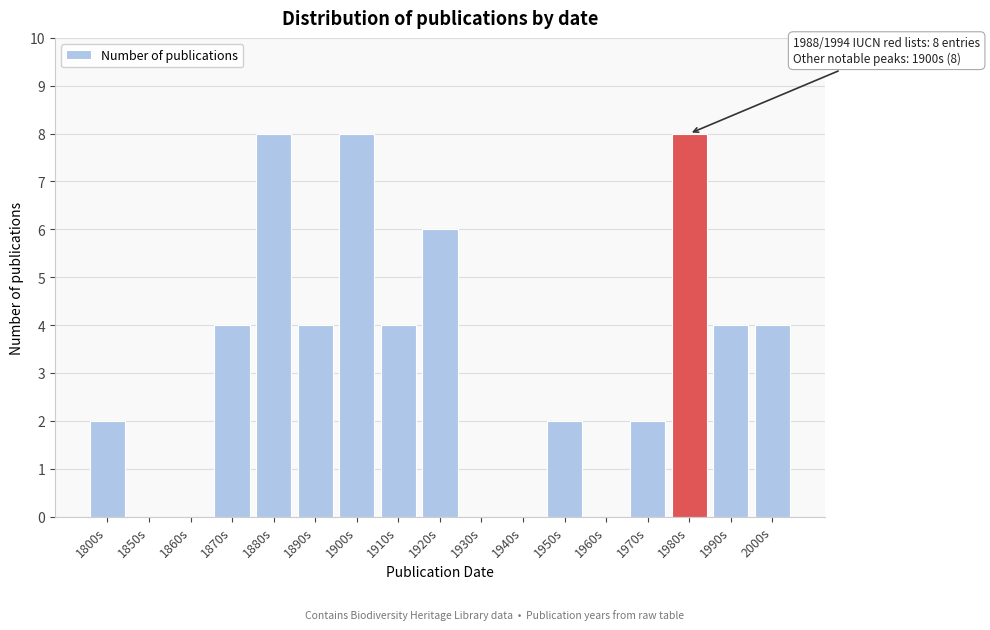

Reading right to left, list all the values displayed in this chart.

2000s=4	1990s=4	1980s=8	1970s=2	1960s=0	1950s=2	1940s=0	1930s=0	1920s=6	1910s=4	1900s=8	1890s=4	1880s=8	1870s=4	1860s=0	1850s=0	1800s=2